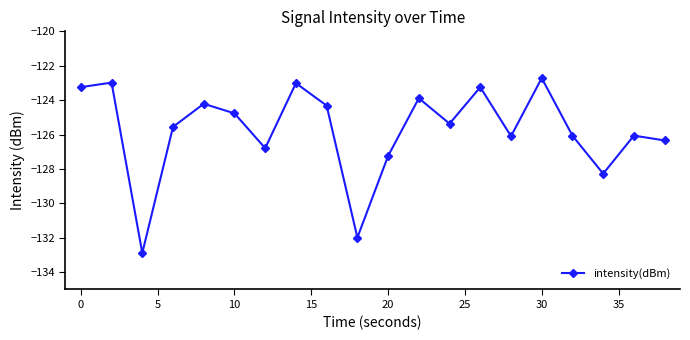

True or false: the data has more than 1 interior local peaks.

True